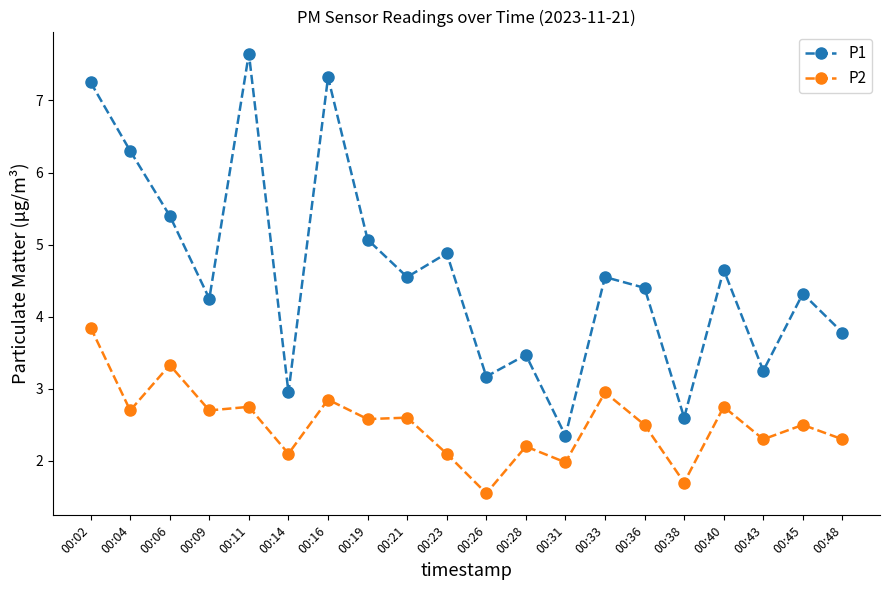

List the series in order of their overall mean, highest first.

P1, P2